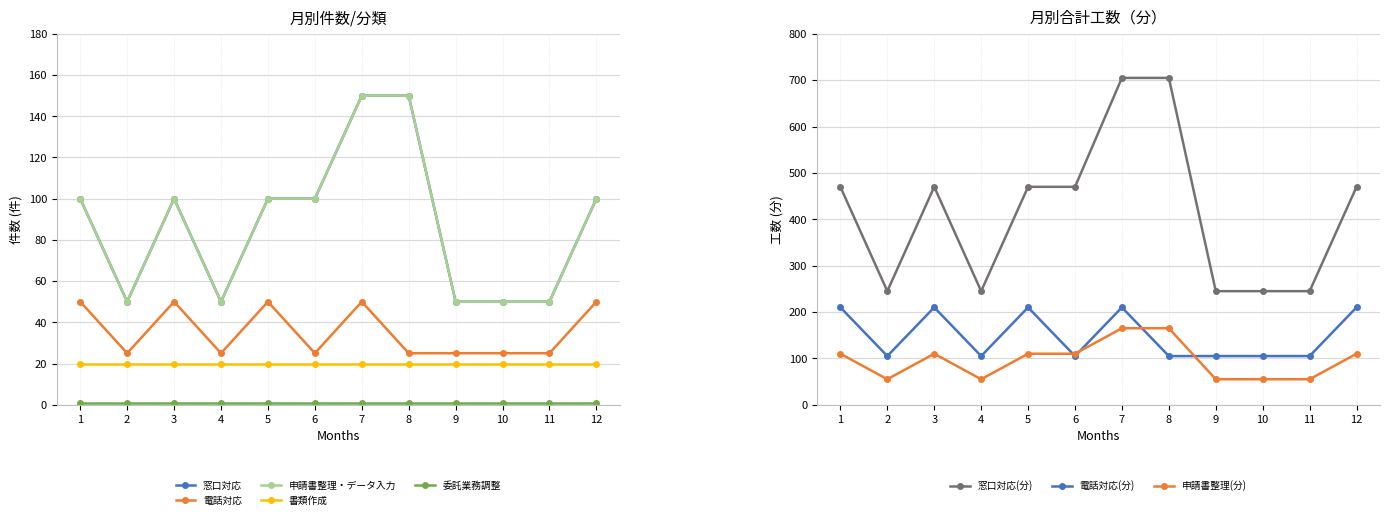

What is the value of the 申請書整理(分) point at the 2nd from the left?

55